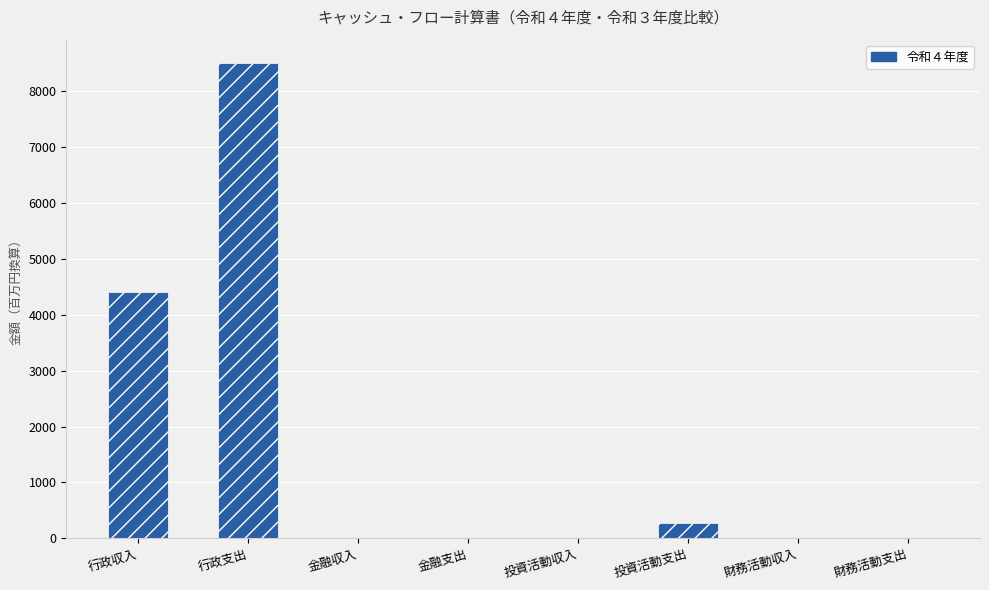

What is the difference between the values at 行政支出 and 行政収入?

4084.5